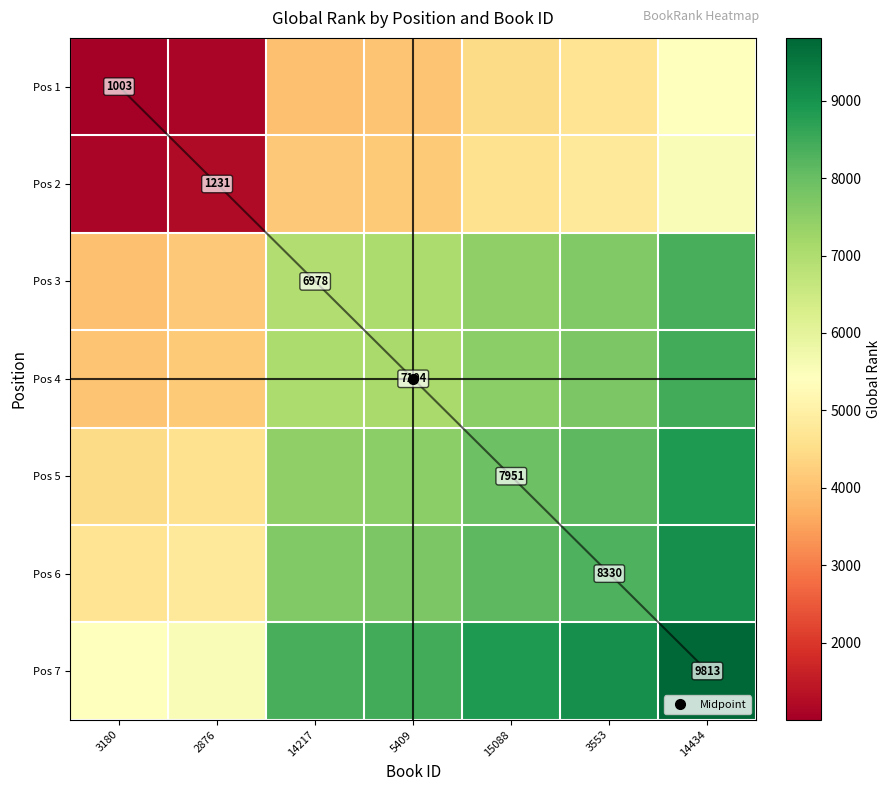

What is the greatest value displayed?

9813.0